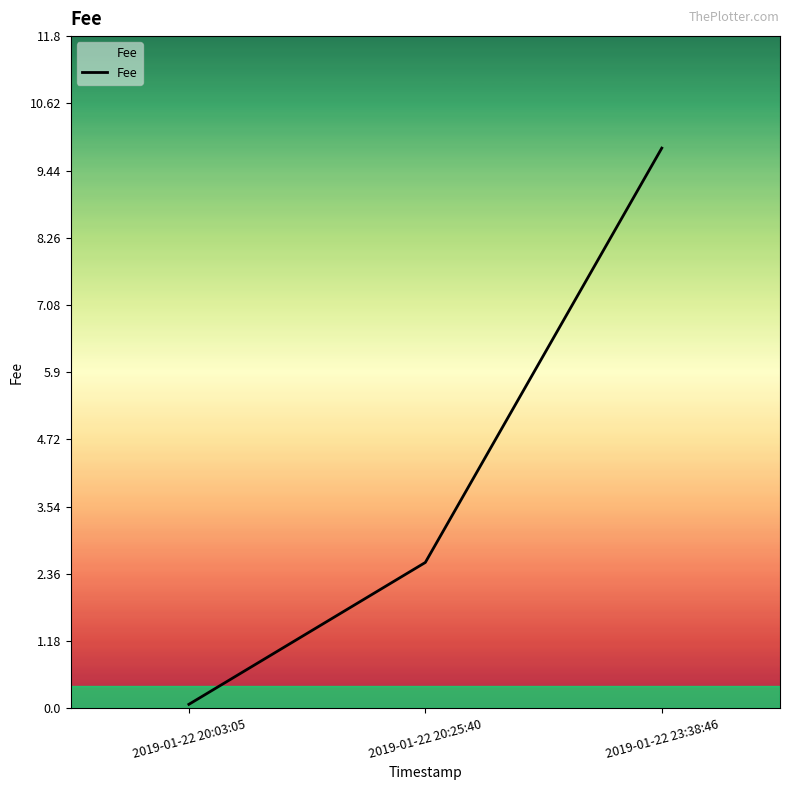

What position from the left is 2019-01-22 20:03:05?

1